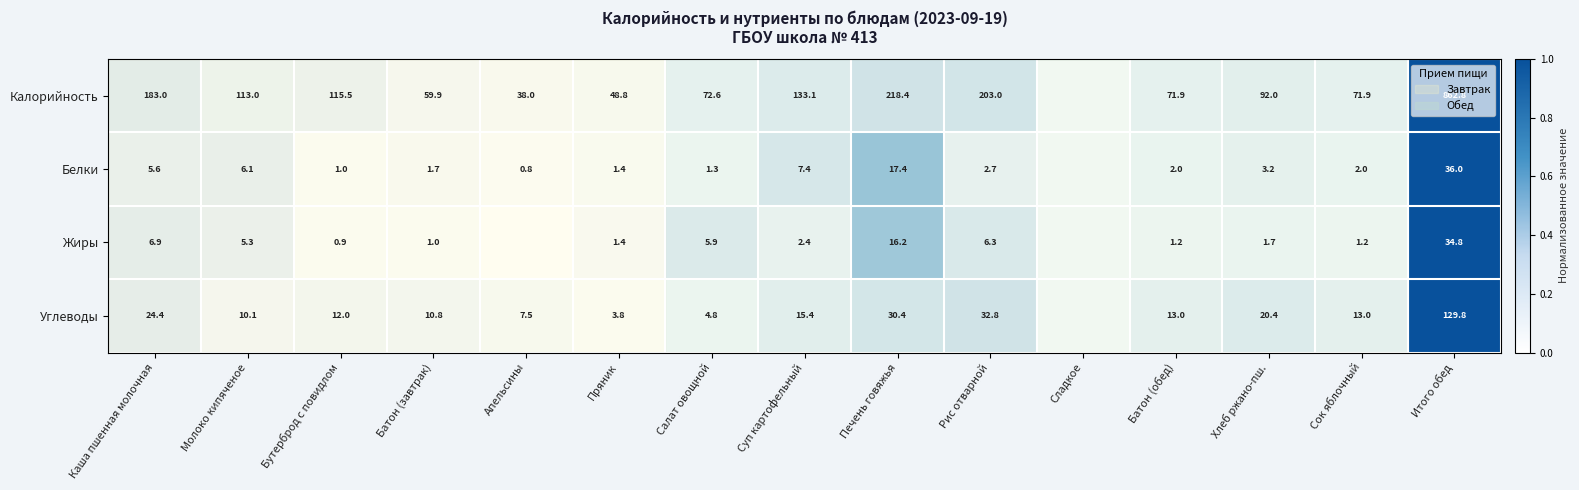

The Калорийность series shows 336.6 at Печень говяжья. True or false?

False